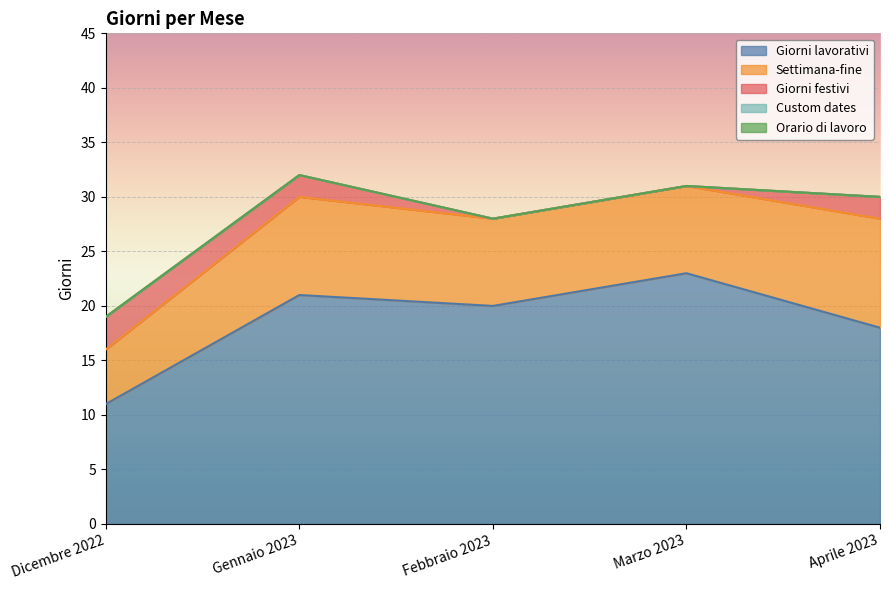

What is the average value of the Giorni festivi series?

1